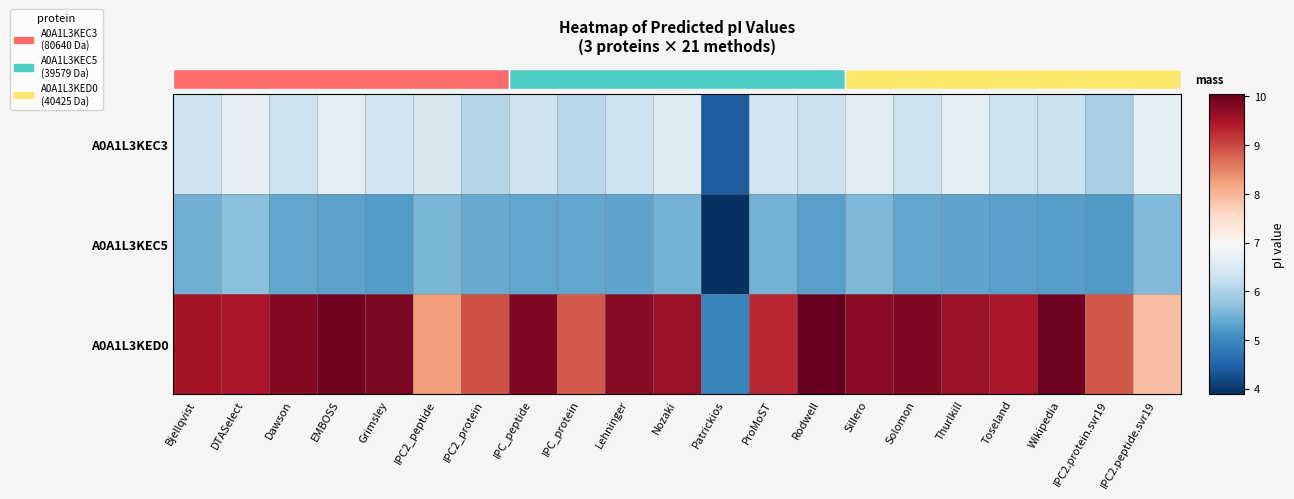

Which has a higher value, Patrickios or Bjellqvist?

Bjellqvist